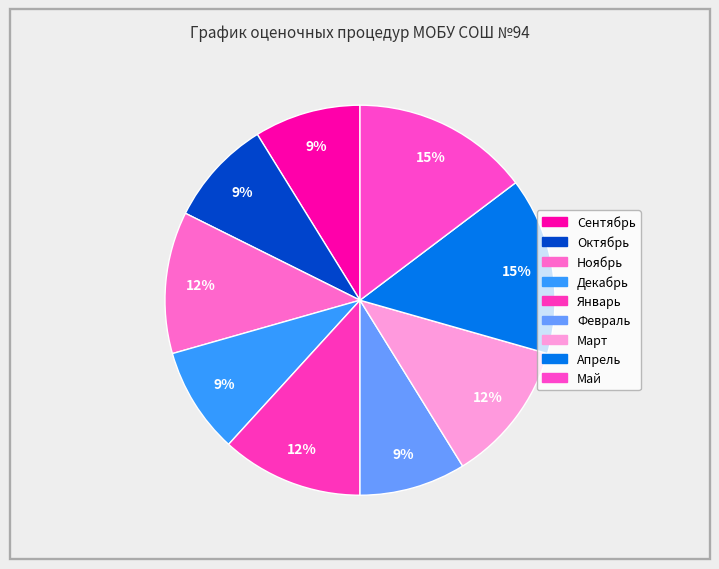

What is the smallest slice in the pie chart?

Сентябрь